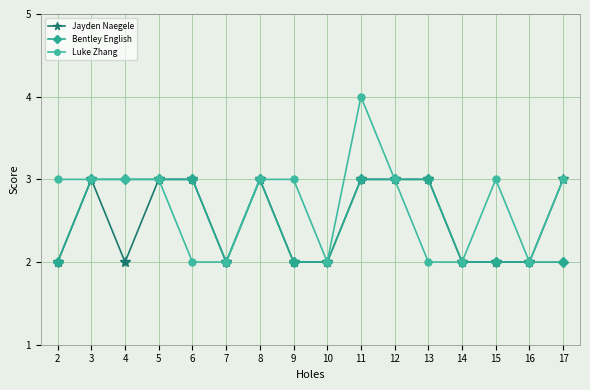

At which category does Jayden Naegele reach its first local peak?

3